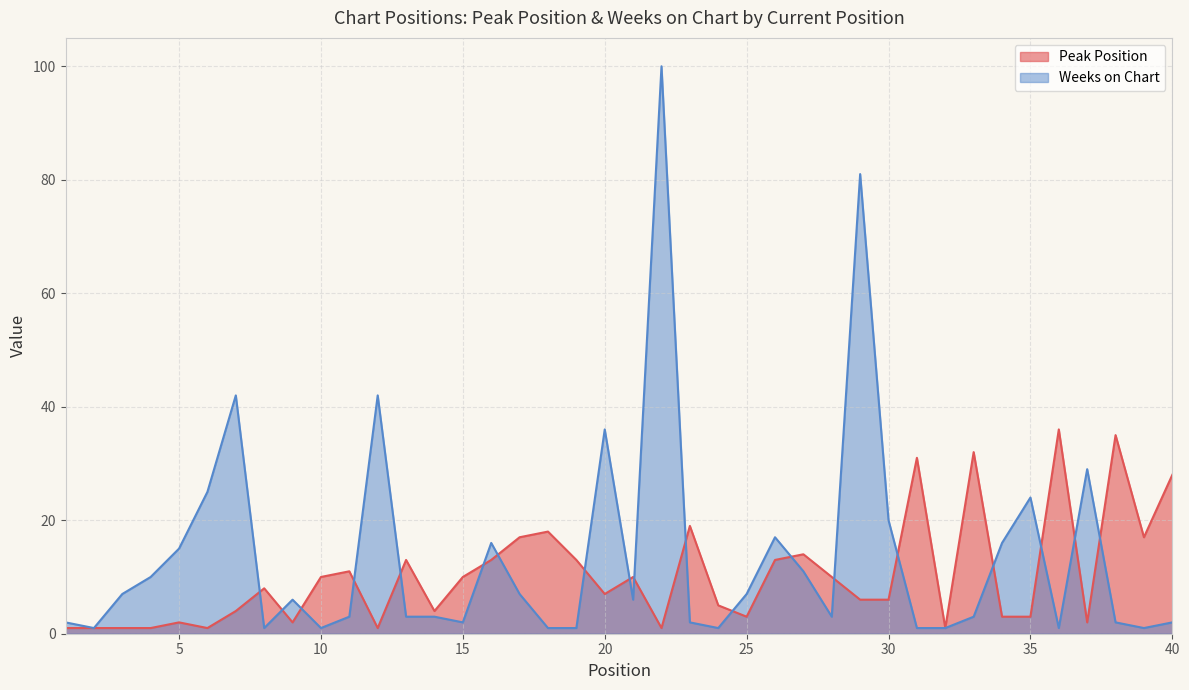

Between 18 and 39, which is larger?

18